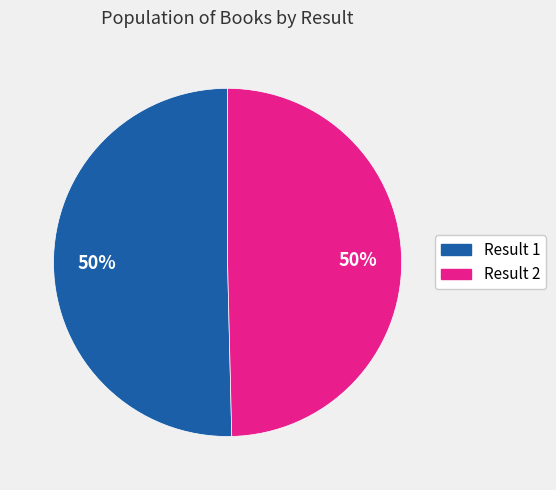

Is the sum of Result 2 and Result 1 greater than half?

Yes